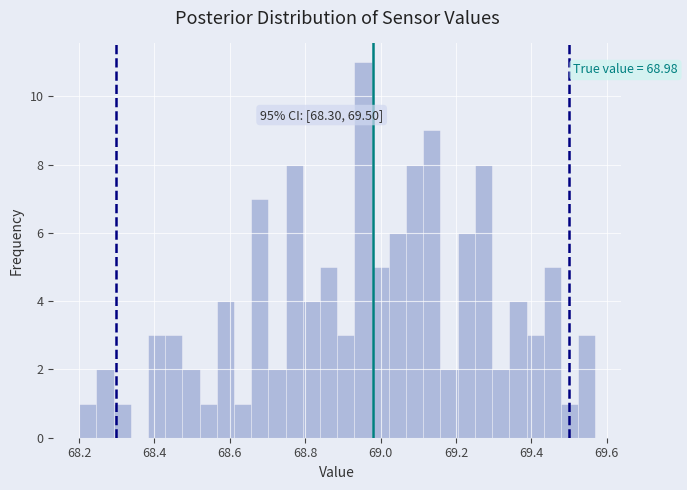

Read against the x-axis, roughly where is the centre of the tallest bar?

68.96